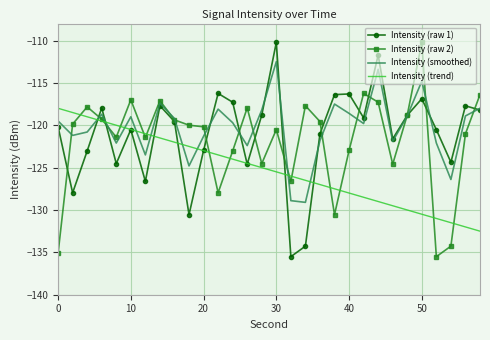

How many times do Intensity (trend) and Intensity (smoothed) cross each other?

9